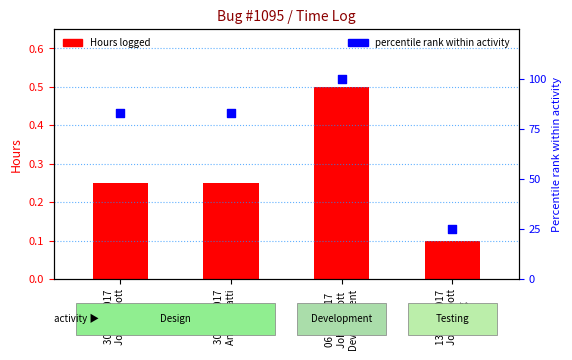

Which series has the largest total across all categories?

percentile rank within activity